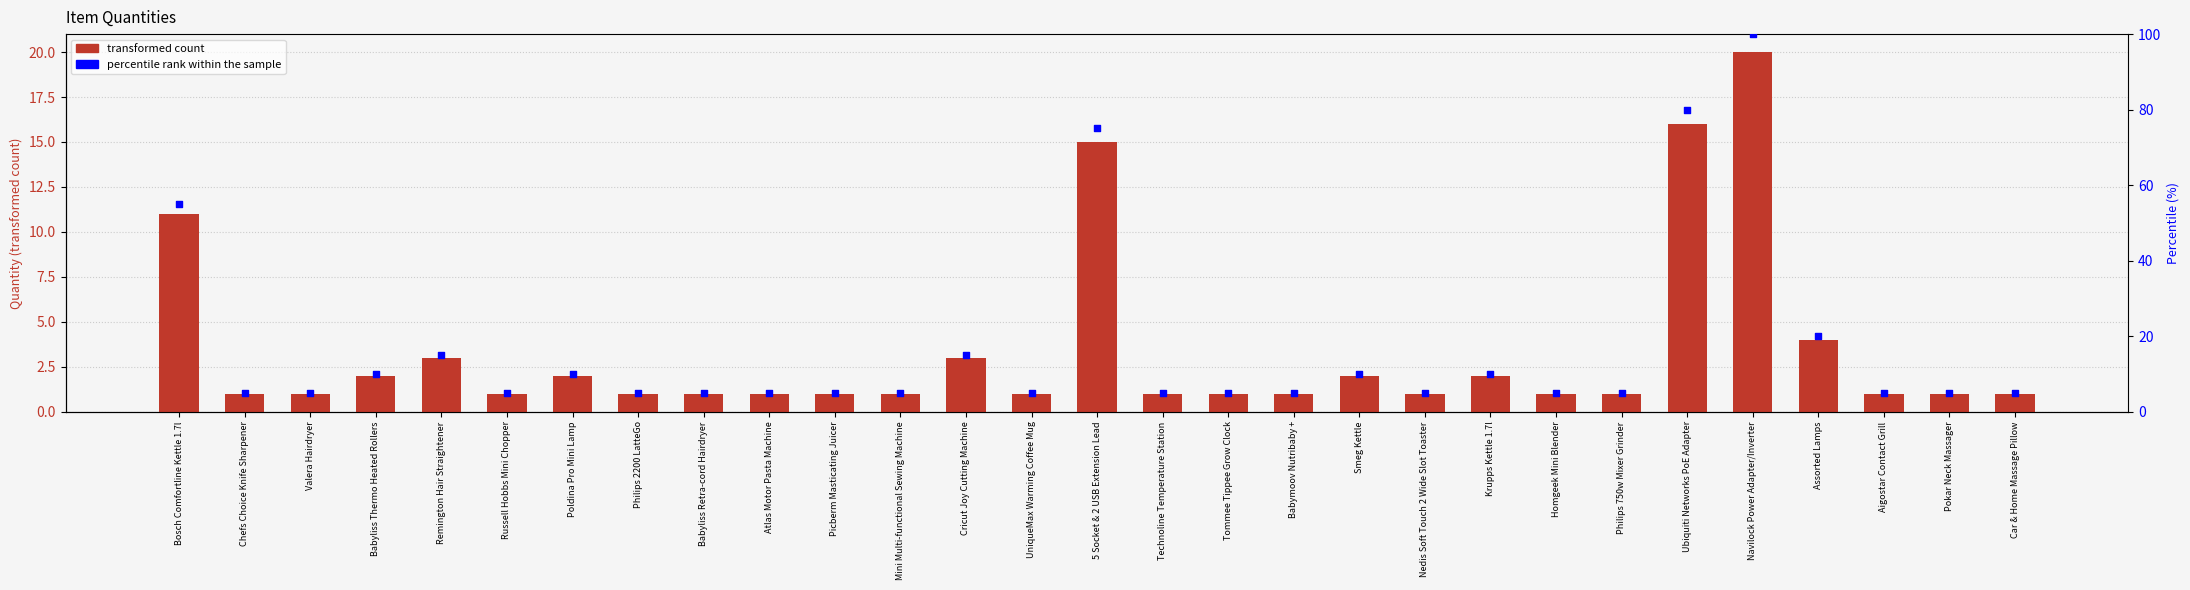

Which series contains the highest Y value?

percentile rank within the sample